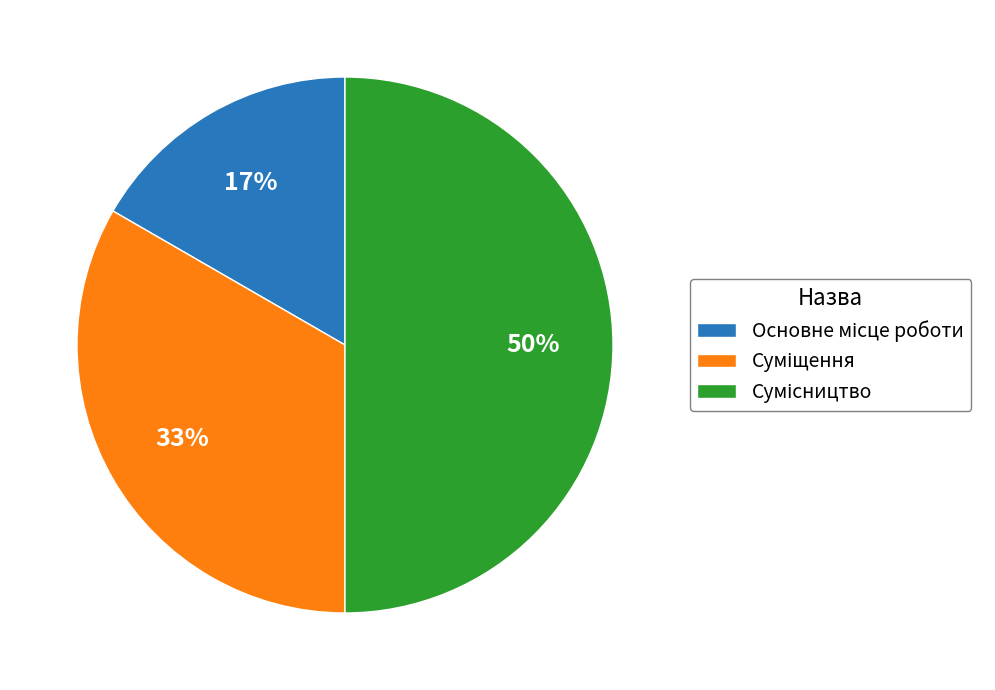

How many slices are in this pie chart?

3